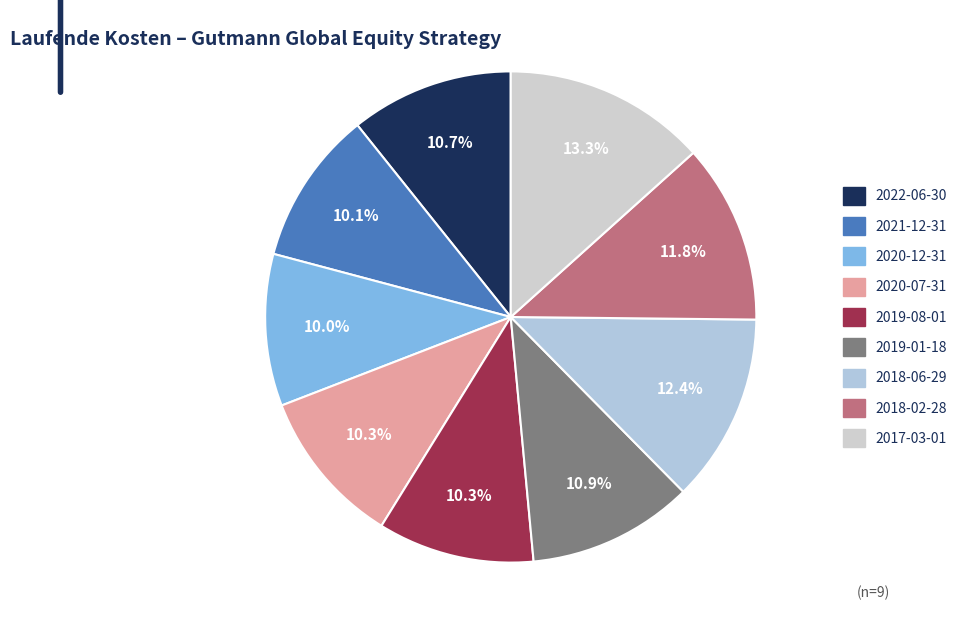

Which category has the biggest portion of the pie?

2017-03-01